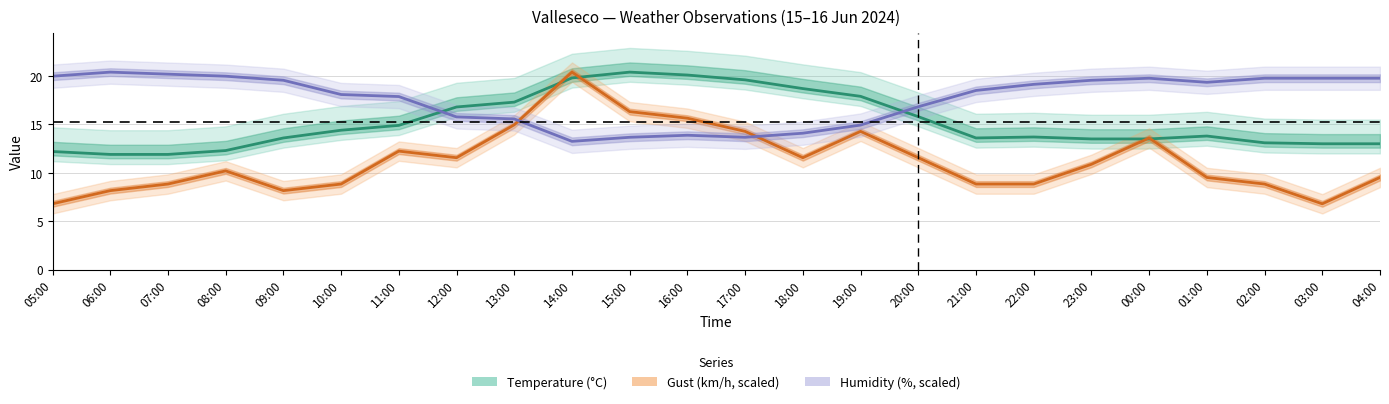

The value of Temperature (°C) at 23:00 is 13.5. True or false?

True